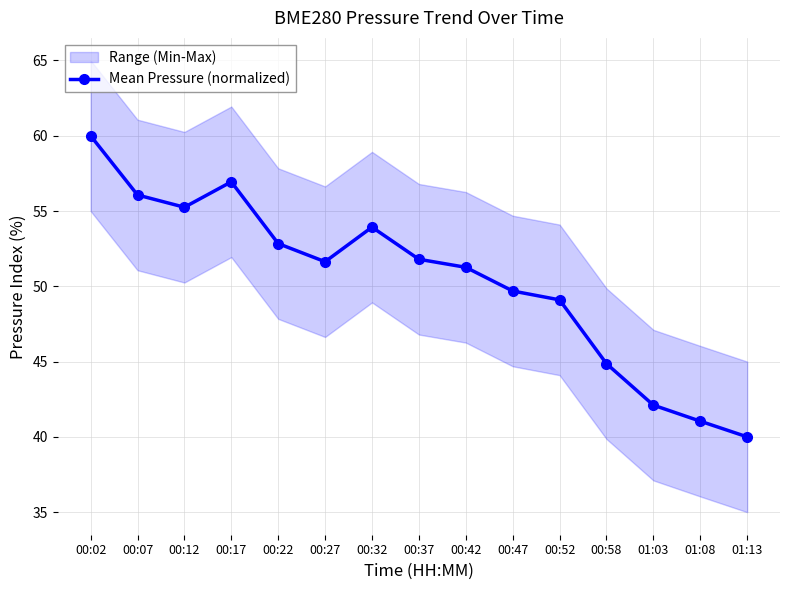

What is the difference between the maximum and second lowest values?

19.0